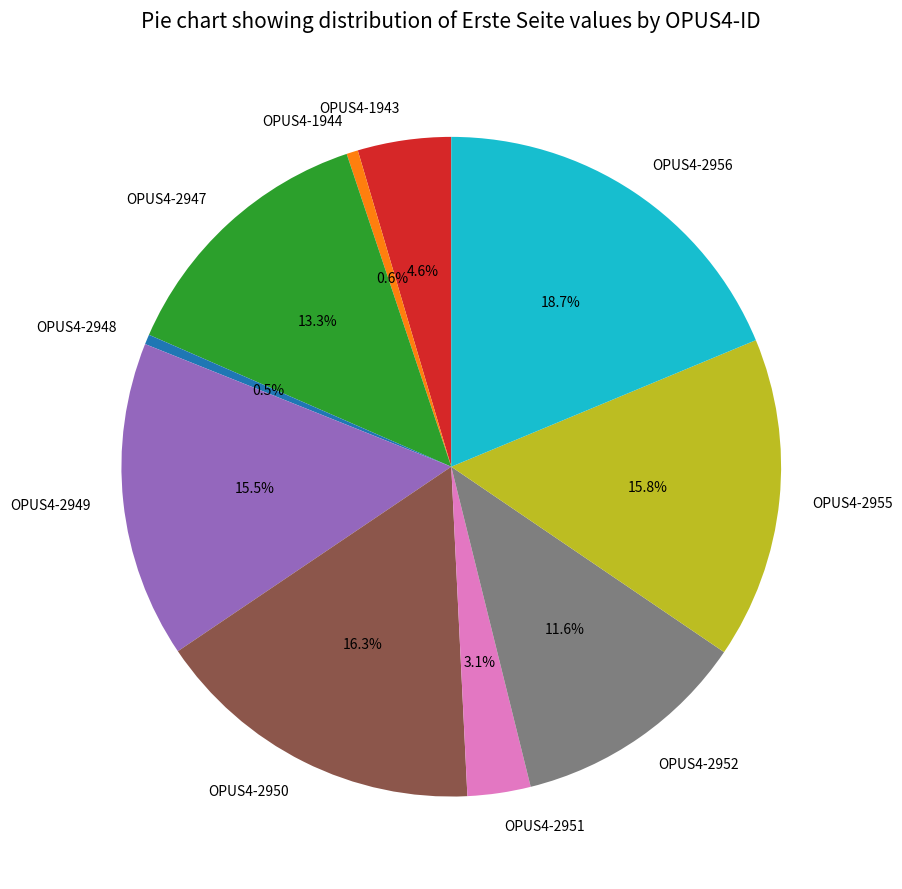

To the nearest percent, what portion does OPUS4-2947 represent?

13%